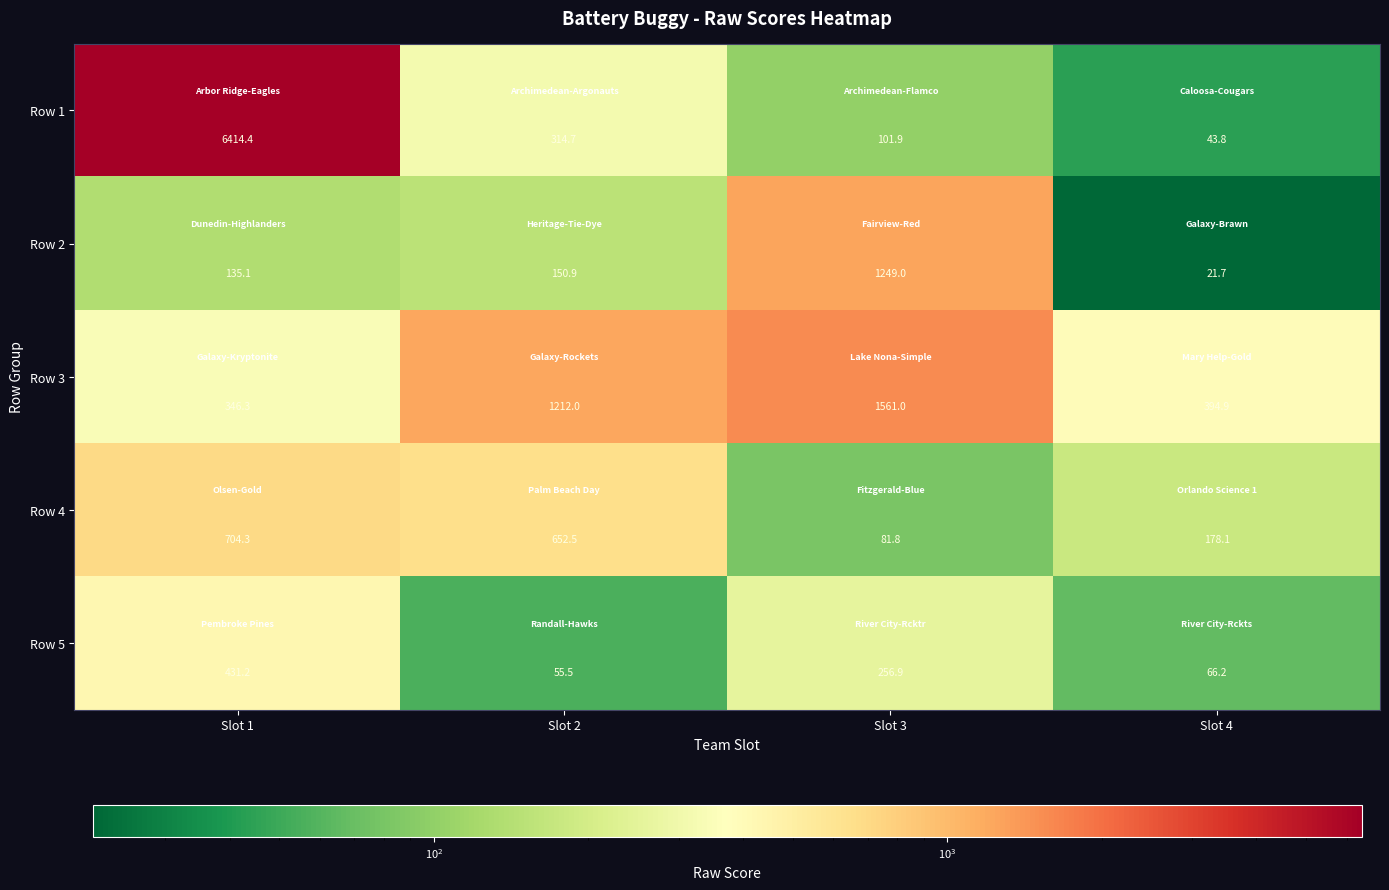

True or false: Row 4 has a value of 988.8 at Slot 2.

False